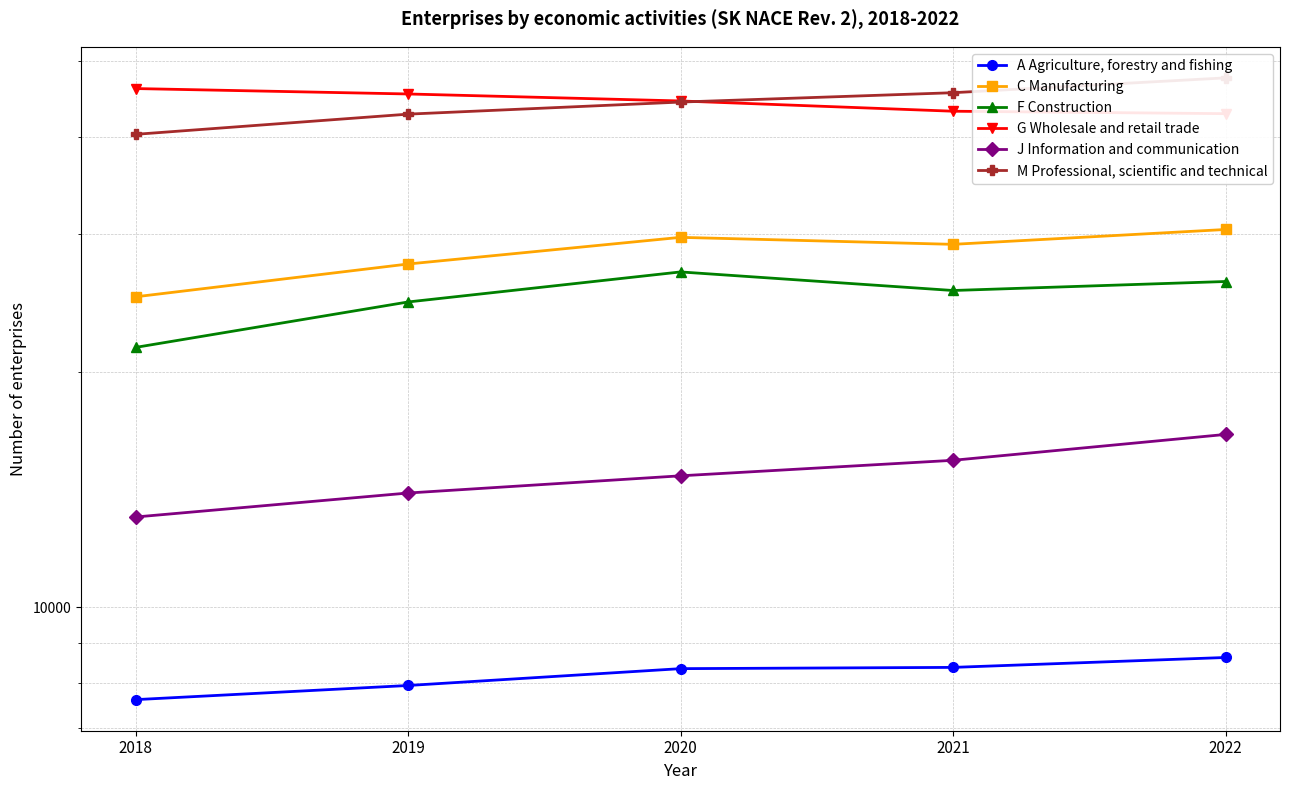

At which category does the chart reach its peak across all series?

2022